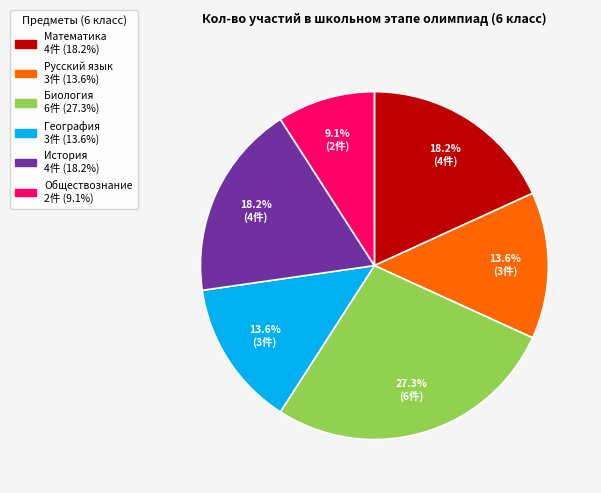

Does any single category account for the majority?

No